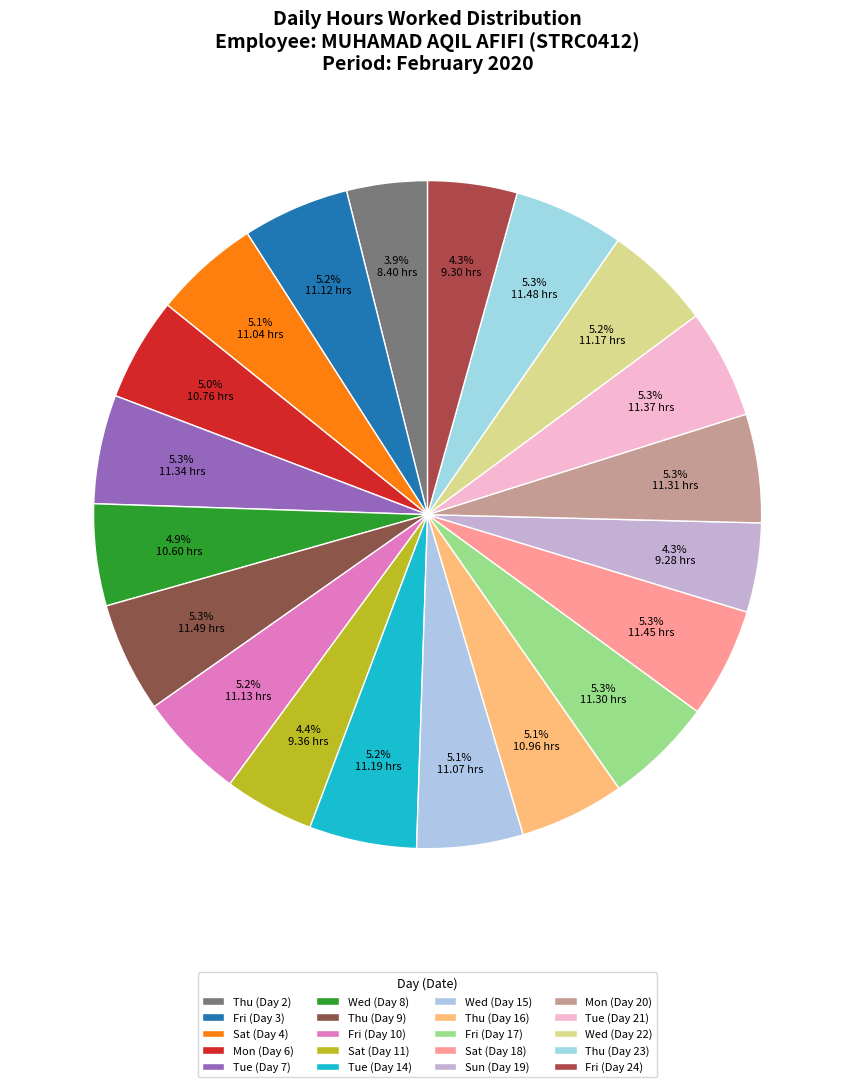

Rank the categories by value from highest to lowest.

Thu (Day 9), Thu (Day 23), Sat (Day 18), Tue (Day 21), Tue (Day 7), Mon (Day 20), Fri (Day 17), Tue (Day 14), Wed (Day 22), Fri (Day 10), Fri (Day 3), Wed (Day 15), Sat (Day 4), Thu (Day 16), Mon (Day 6), Wed (Day 8), Sat (Day 11), Fri (Day 24), Sun (Day 19), Thu (Day 2)